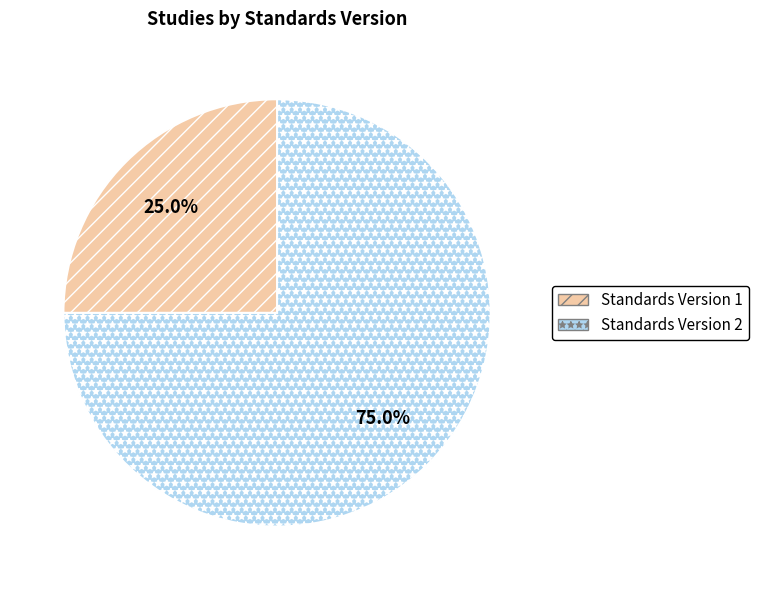

To the nearest percent, what is the difference between the largest and smallest slice percentages?

50%